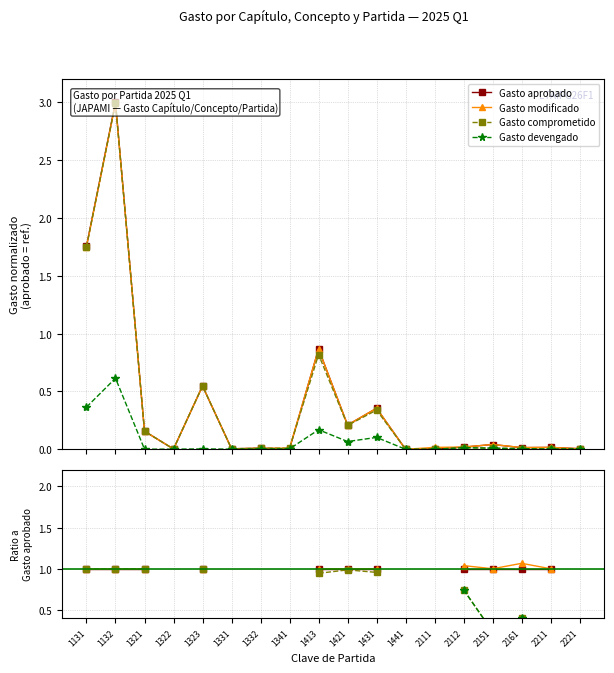

What value does the Gasto modificado series have at 2151?

1.0